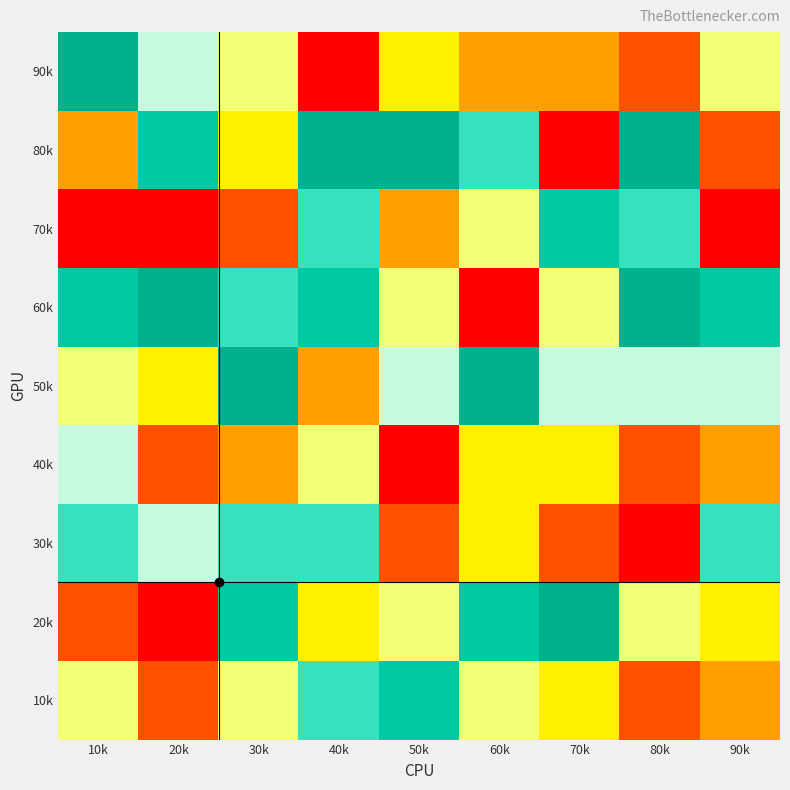

How many distinct data groups are displayed?

9